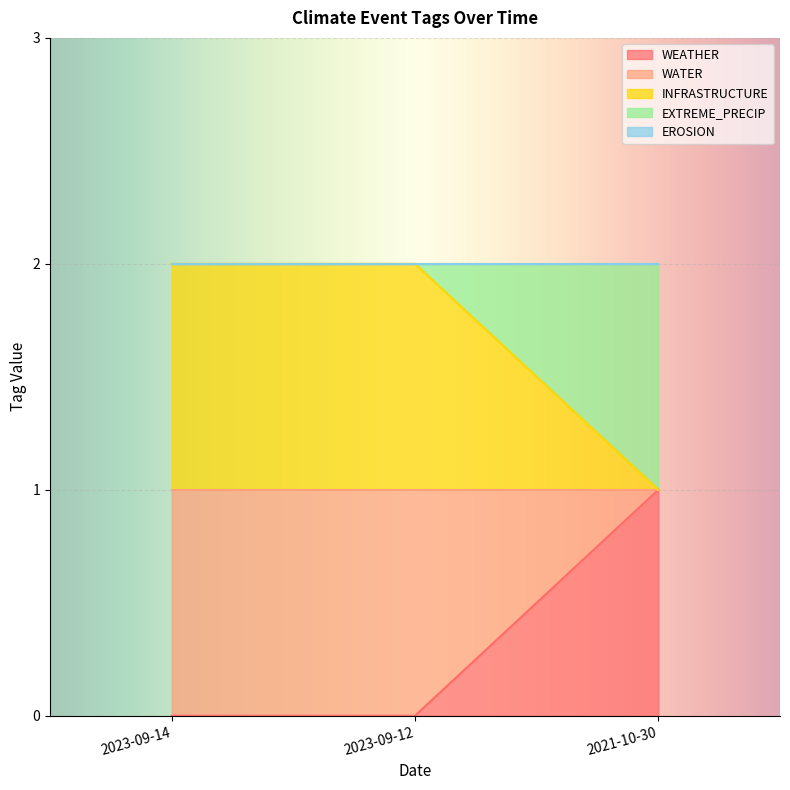

What is the average value of the INFRASTRUCTURE series?

1